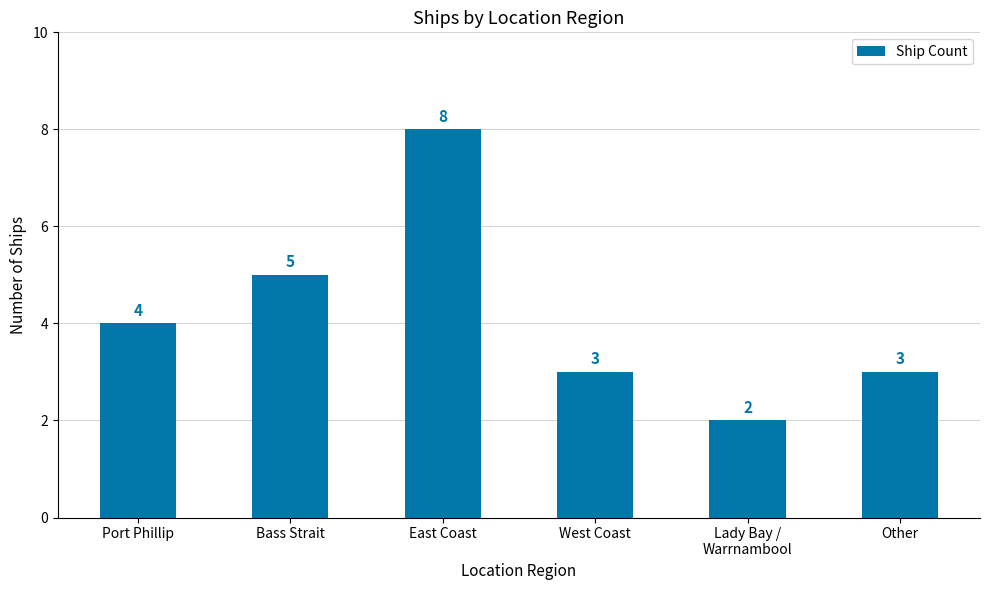

Where is the data nearest to the value 5?

Bass Strait